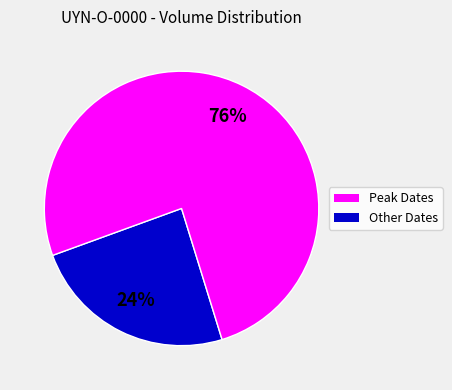

To the nearest percent, what is the average slice percentage?

50%